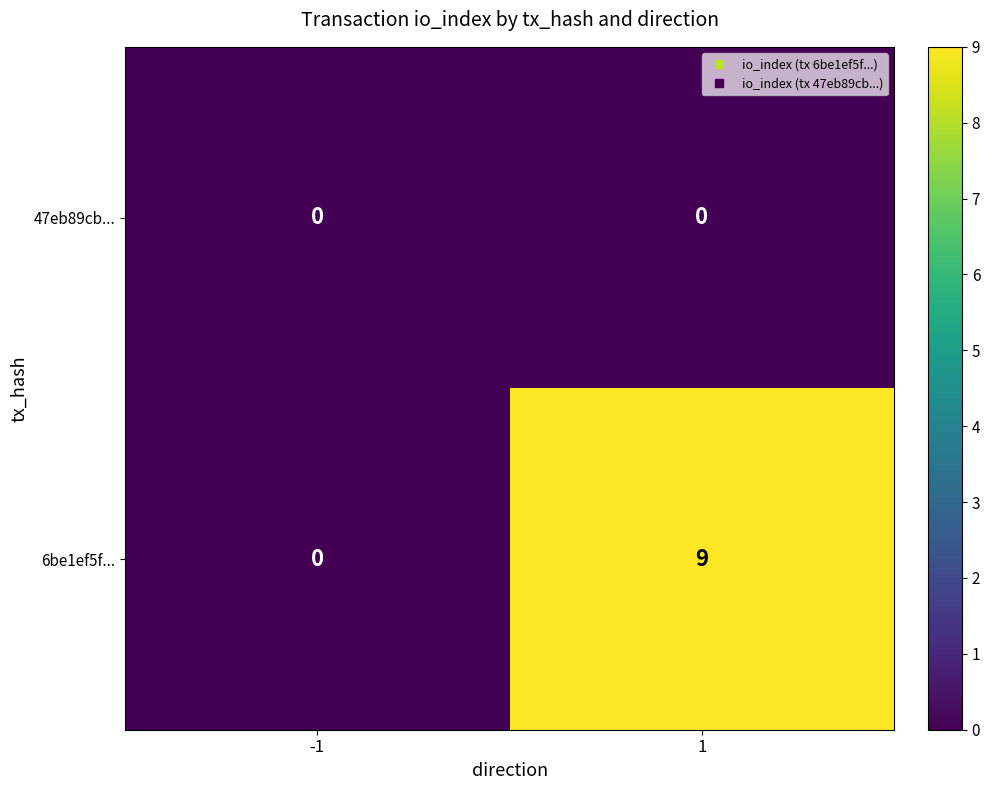

Which series has the widest spread of values?

6be1ef5f...